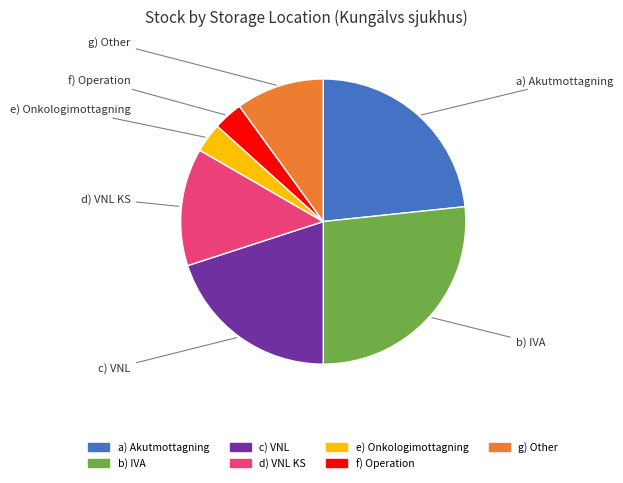

Is there a majority slice in this chart?

No